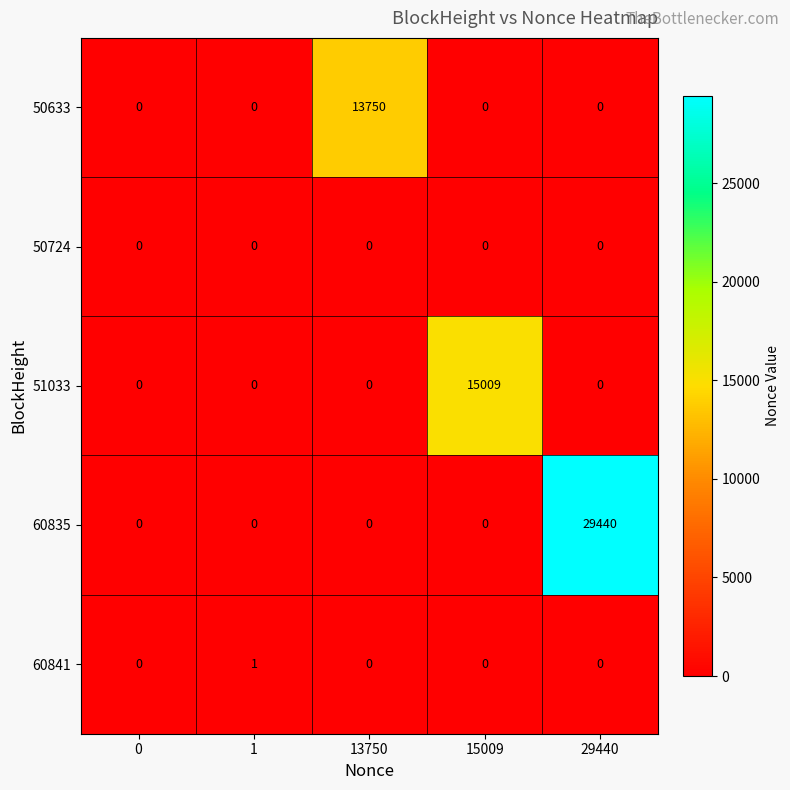

Which series has the largest total across all categories?

60835